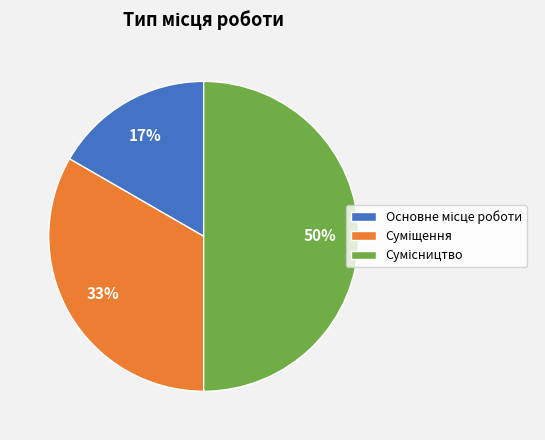

To the nearest percent, what is the difference between the largest and smallest slice percentages?

33%